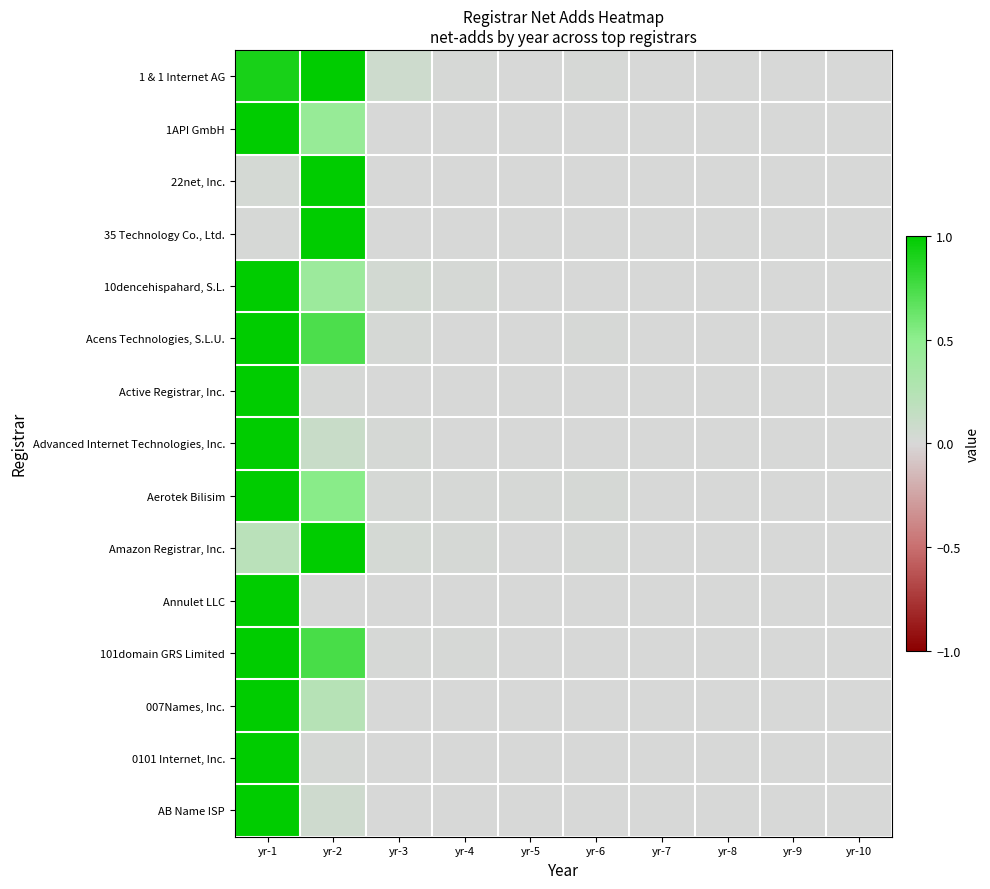

How many series are shown in this chart?

15